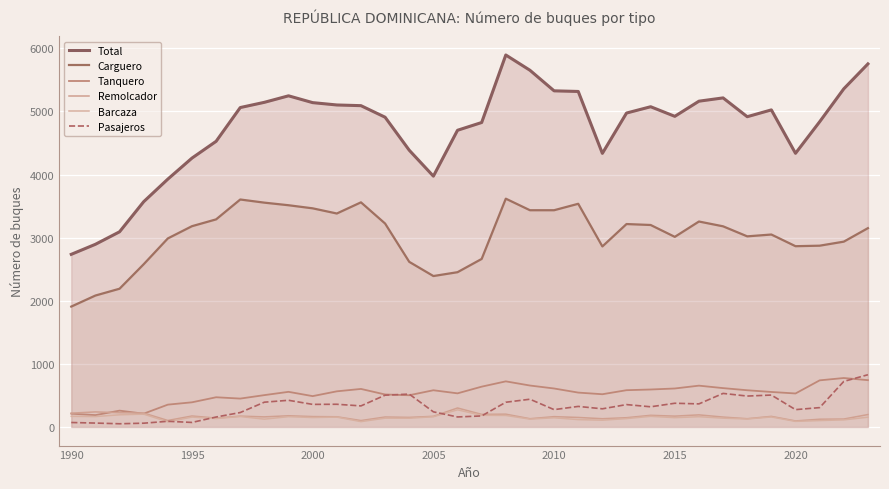

The Carguero series shows 1313 at 29. True or false?

False